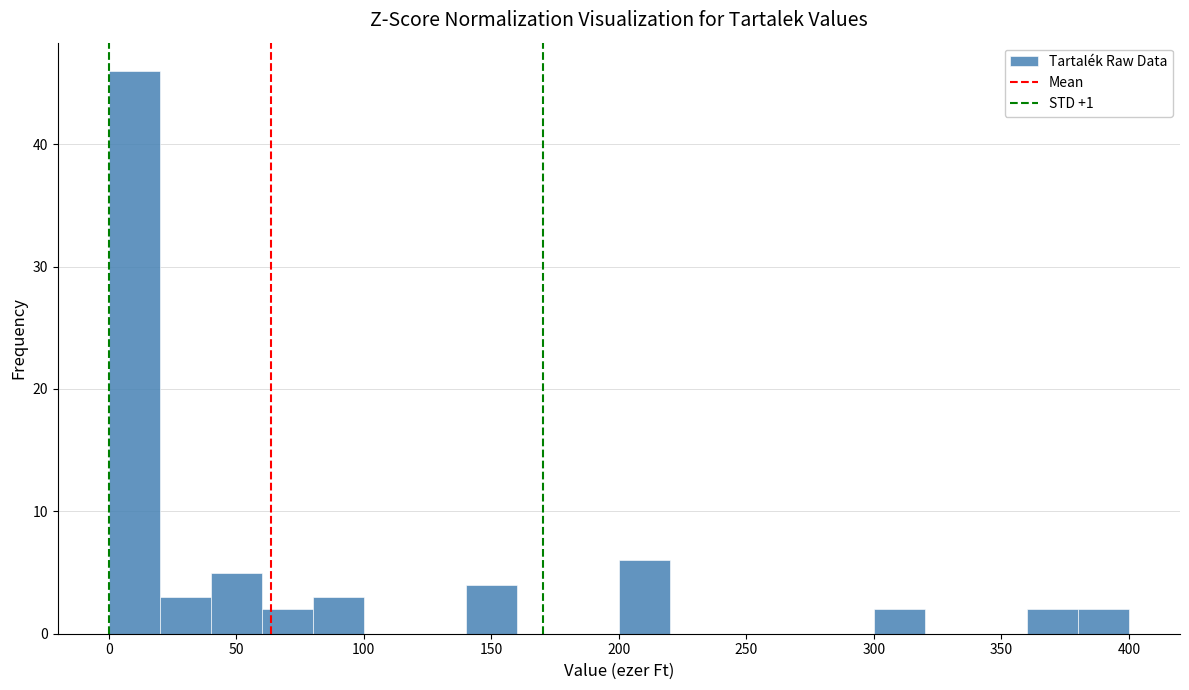

How tall is the bar that spans 80 to 100 on the x-axis? The values are not printed on the chart, so give them approximately, as read against the axis.

3